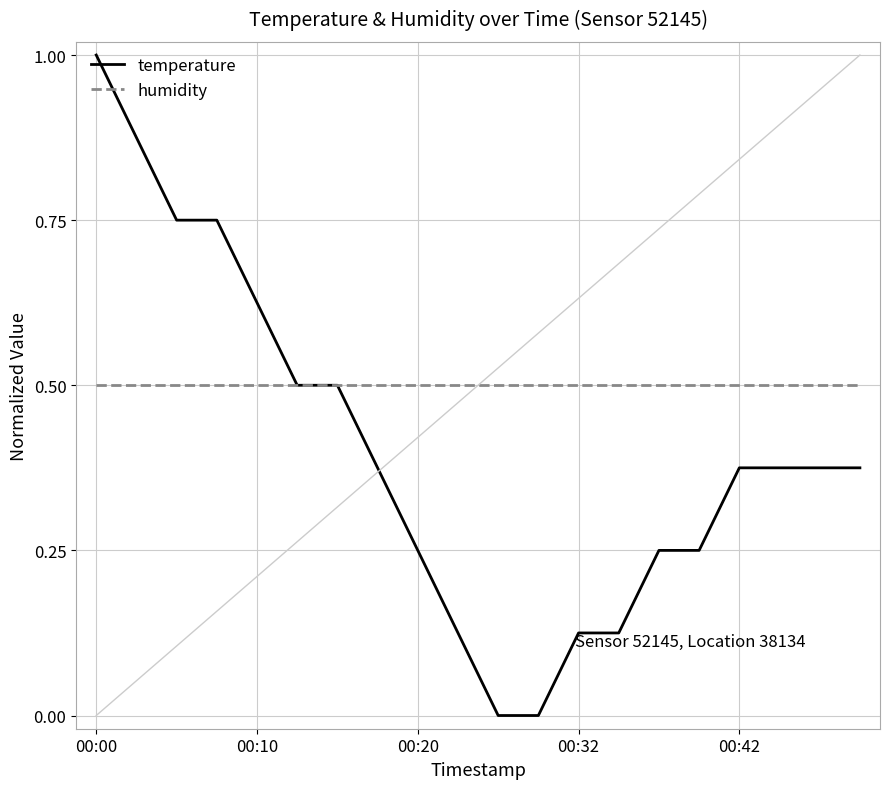

What are all the series names shown in the legend?

temperature, humidity